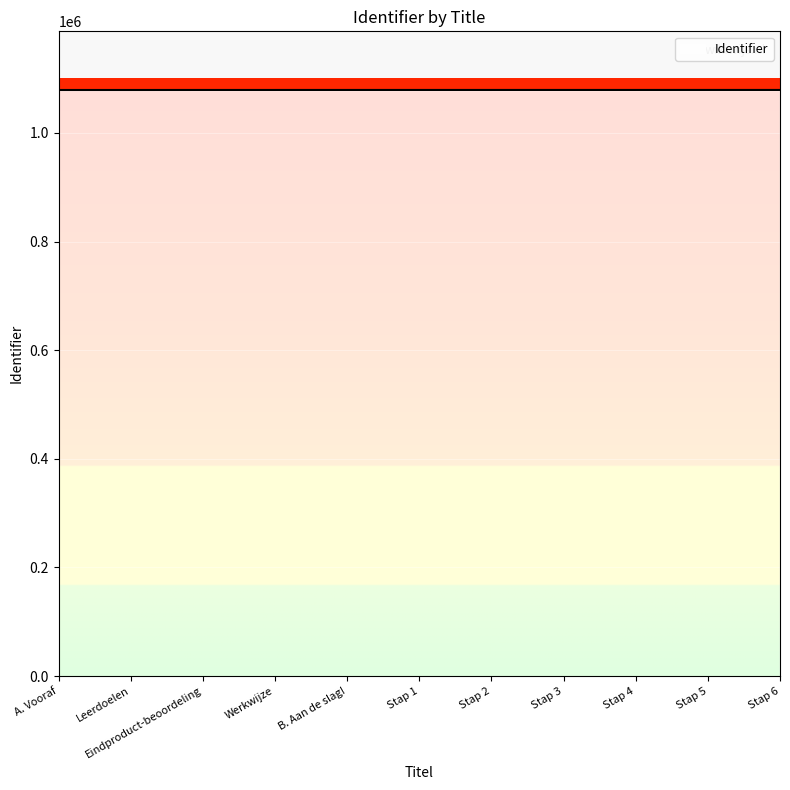

True or false: the data shows 265099 at Stap 4.

False